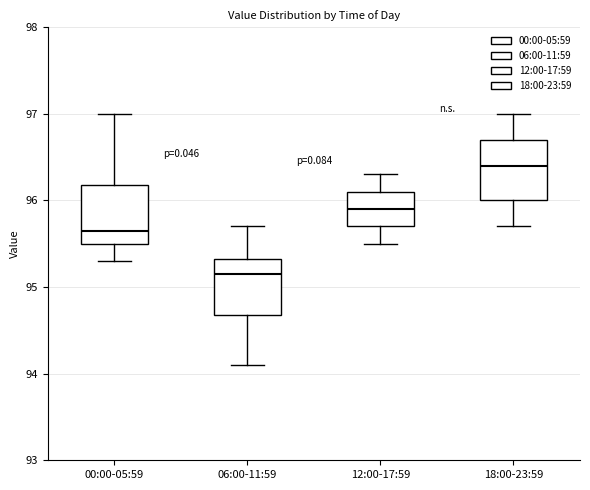

Which box has the highest median line?

18:00-23:59